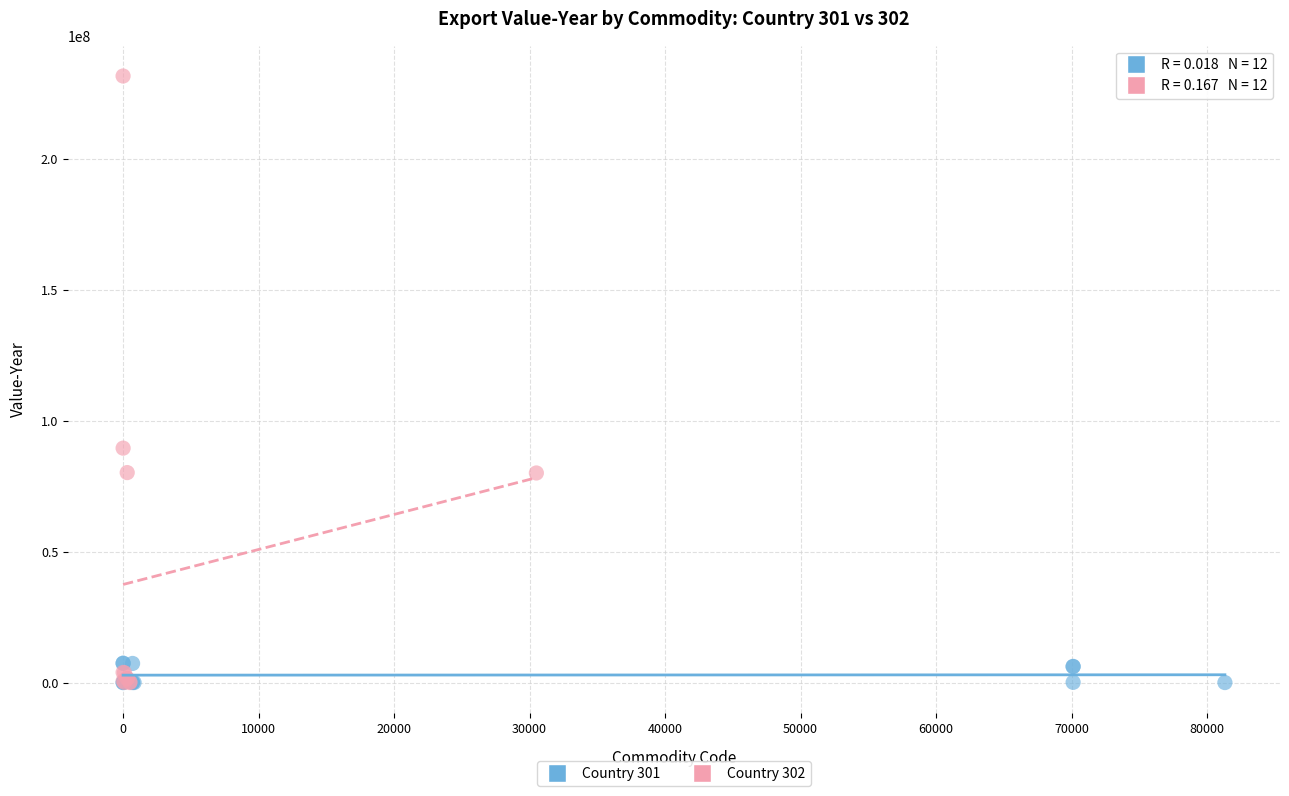

Which series has the widest spread of Y values?

Country 302